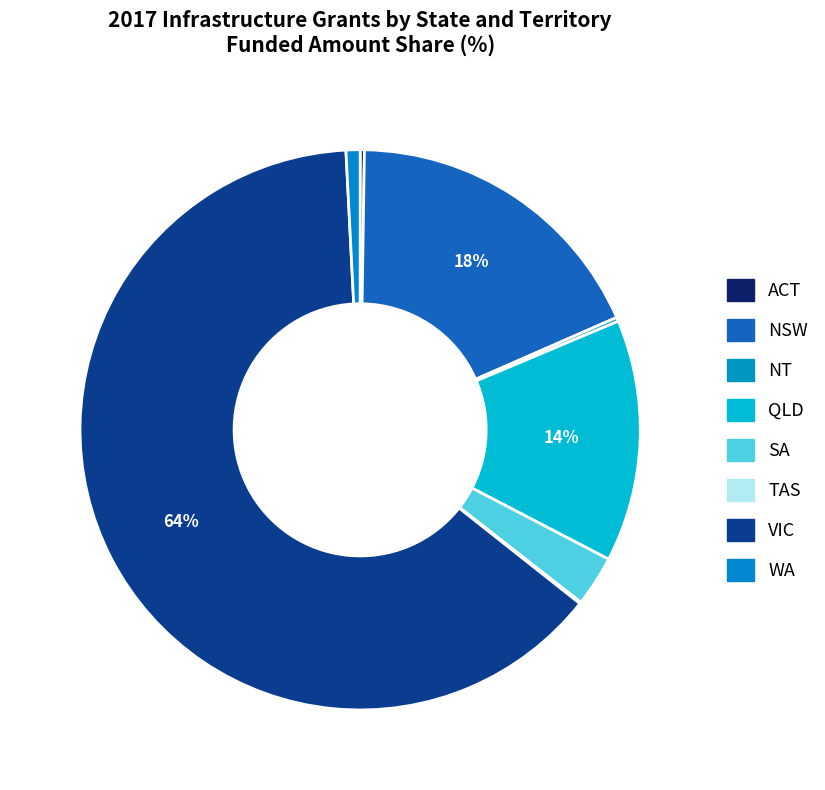

Which category has the biggest portion of the pie?

VIC